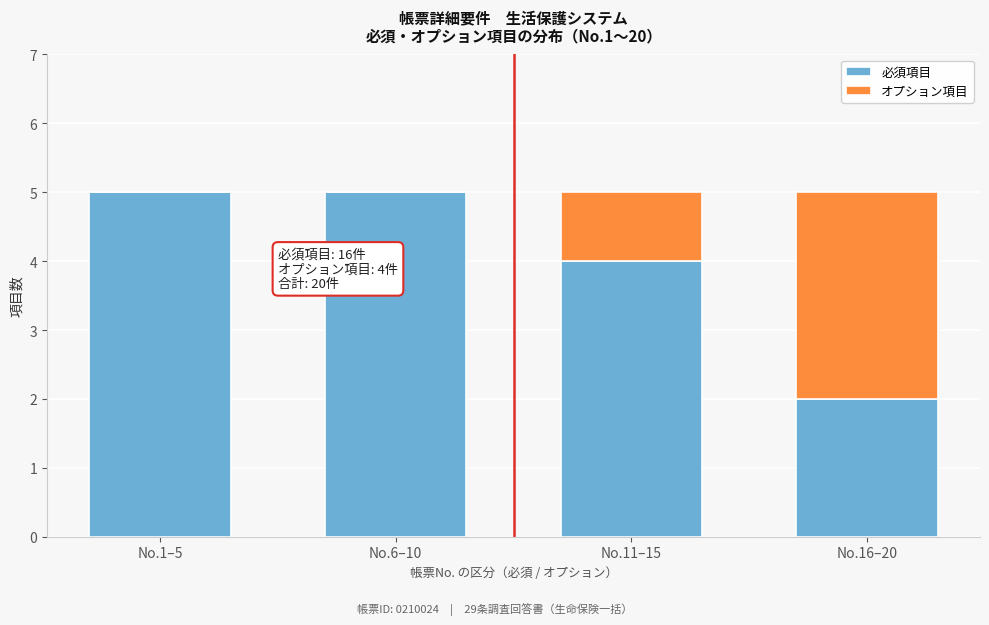

Reading right to left, what are the values for 必須項目?

No.16–20=2	No.11–15=4	No.6–10=5	No.1–5=5